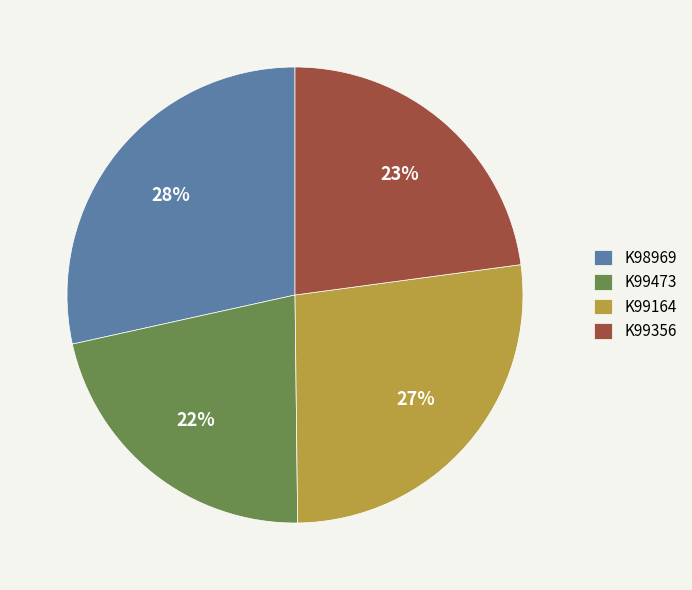

Combined, do K99164 and K99473 account for over 50%?

No